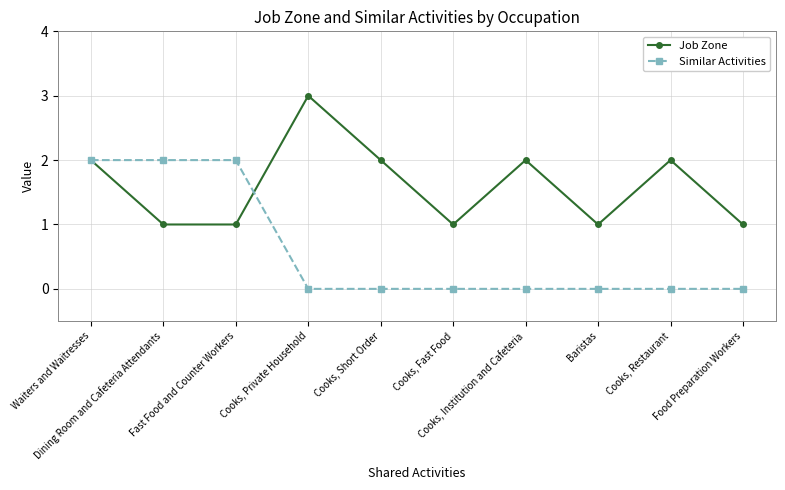

Reading left to right, transcribe all the data shown in this chart.

Job Zone: Waiters and Waitresses=2	Dining Room and Cafeteria Attendants=1	Fast Food and Counter Workers=1	Cooks, Private Household=3	Cooks, Short Order=2	Cooks, Fast Food=1	Cooks, Institution and Cafeteria=2	Baristas=1	Cooks, Restaurant=2	Food Preparation Workers=1
Similar Activities: Waiters and Waitresses=2	Dining Room and Cafeteria Attendants=2	Fast Food and Counter Workers=2	Cooks, Private Household=0	Cooks, Short Order=0	Cooks, Fast Food=0	Cooks, Institution and Cafeteria=0	Baristas=0	Cooks, Restaurant=0	Food Preparation Workers=0